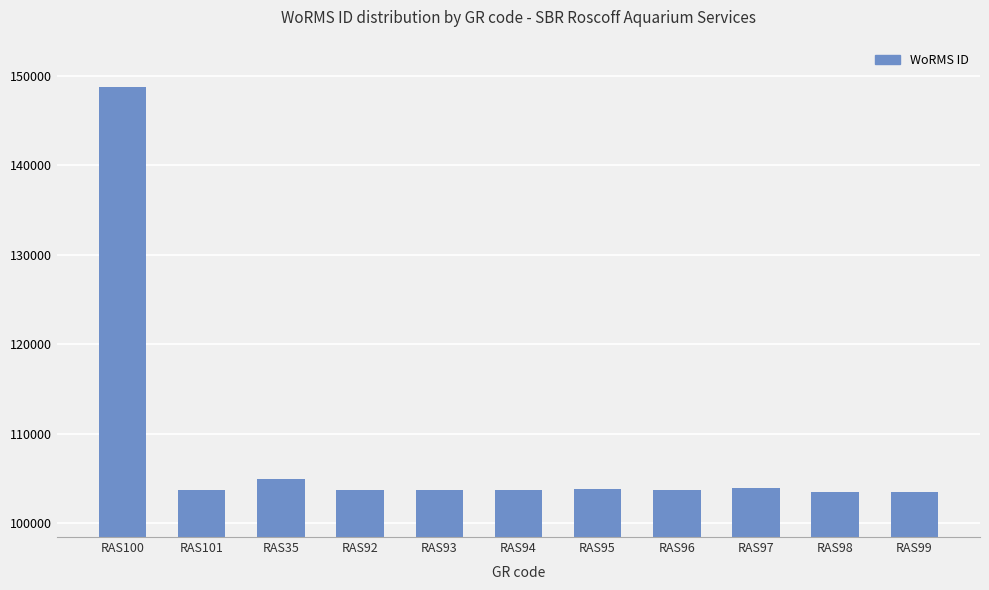

Which has a higher value, RAS35 or RAS101?

RAS35